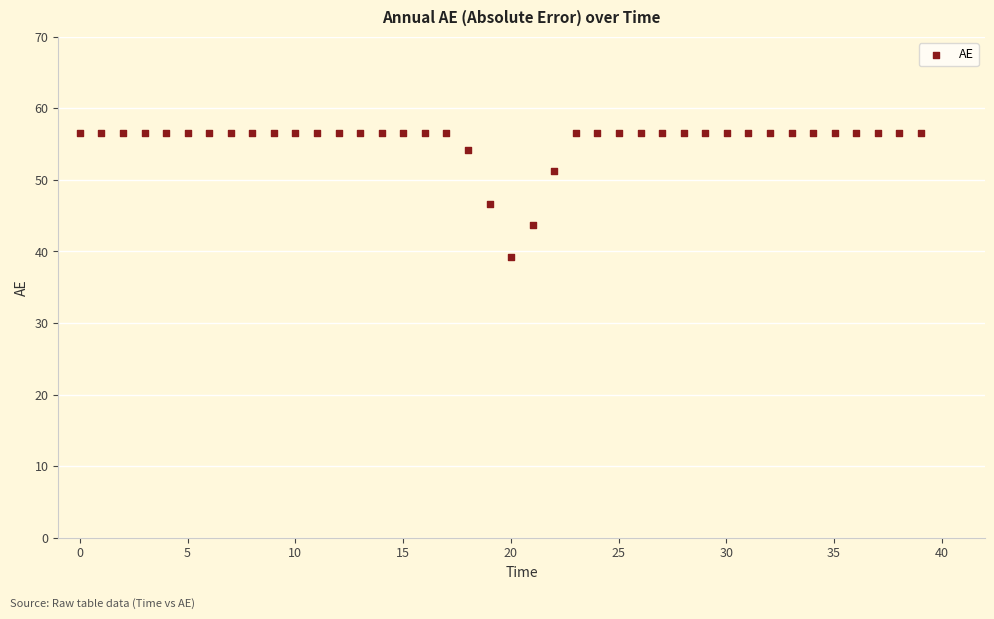

What is the range of X values (max minus min)?

39.0